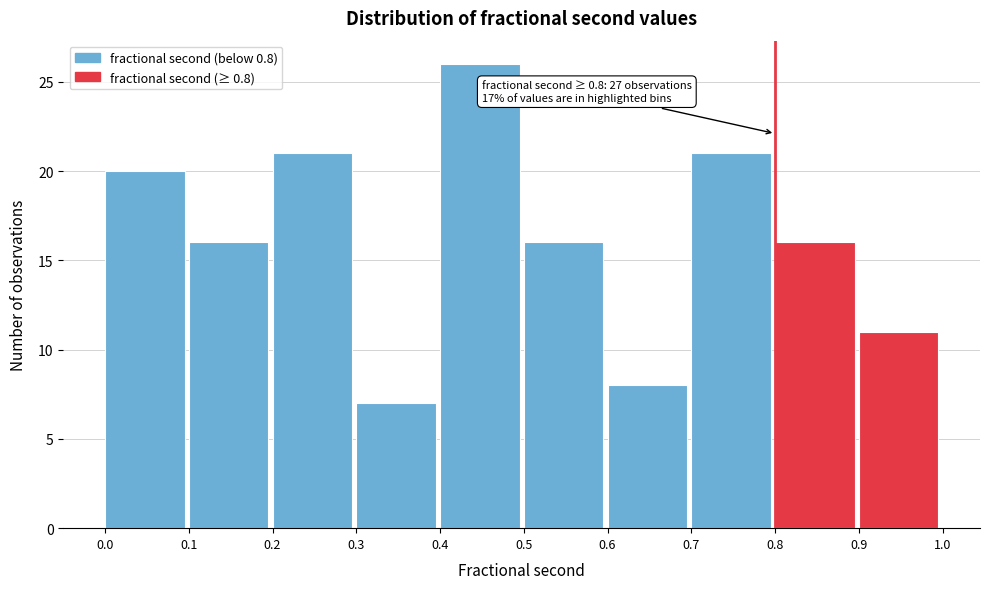

Over which range of the x-axis is the bar tallest?

0.4 to 0.5